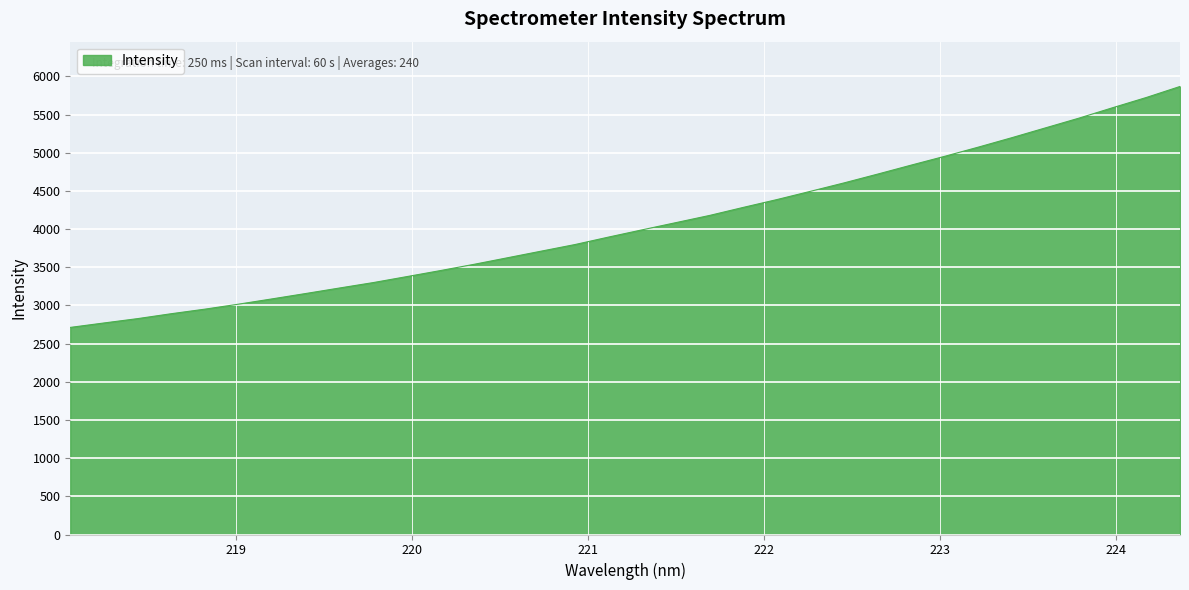

What is the minimum value shown in the chart?

2712.7